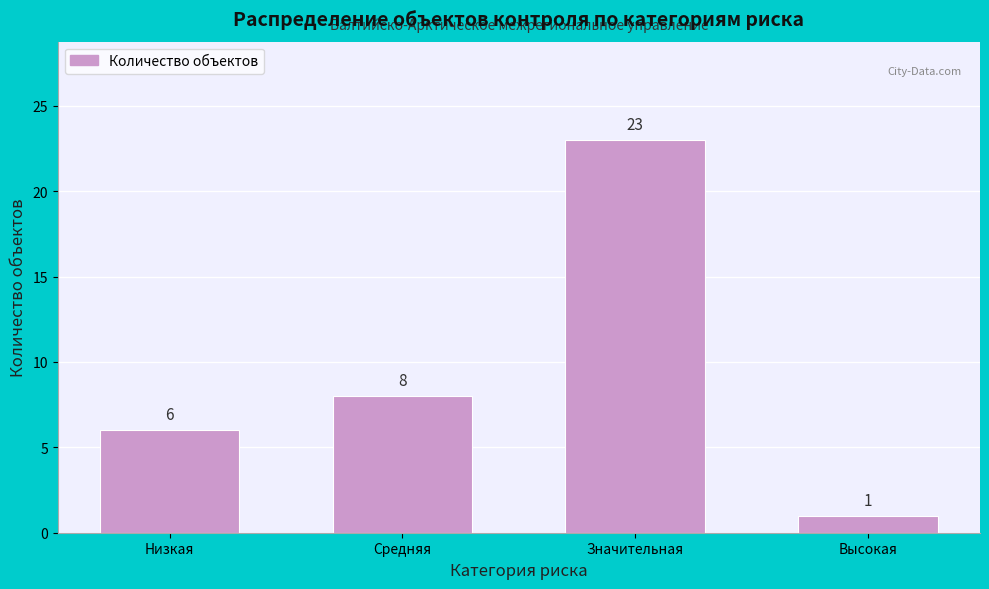

Reading left to right, list all the values displayed in this chart.

Низкая=6	Средняя=8	Значительная=23	Высокая=1